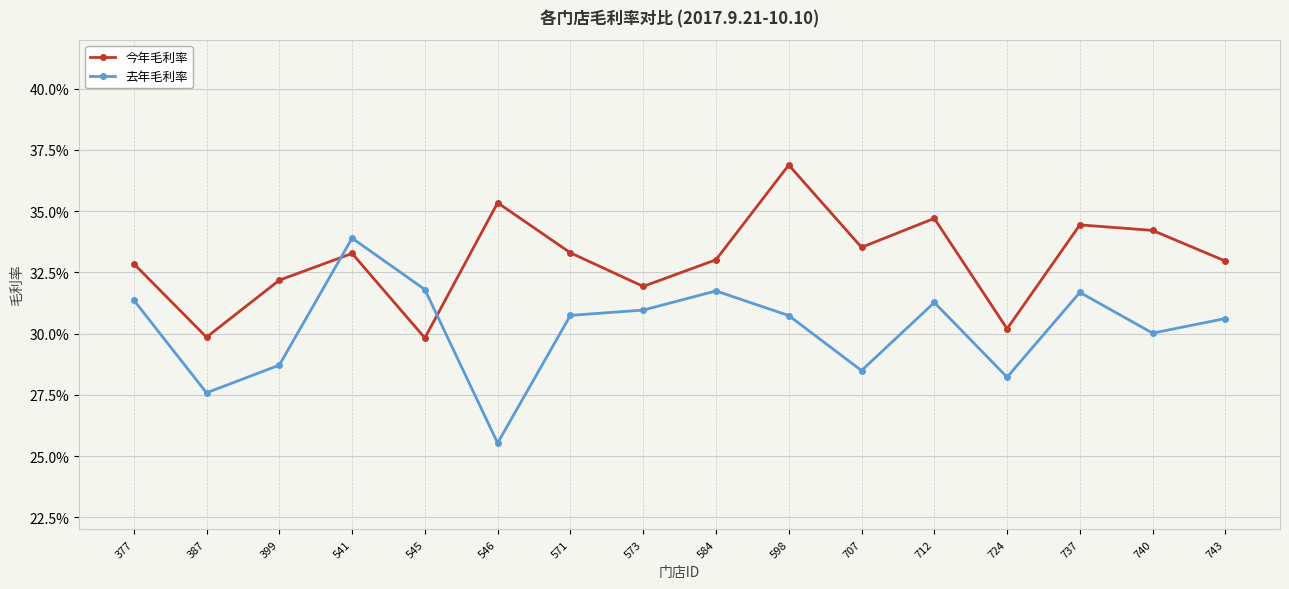

How many interior local peaks does the 去年毛利率 series have?

4